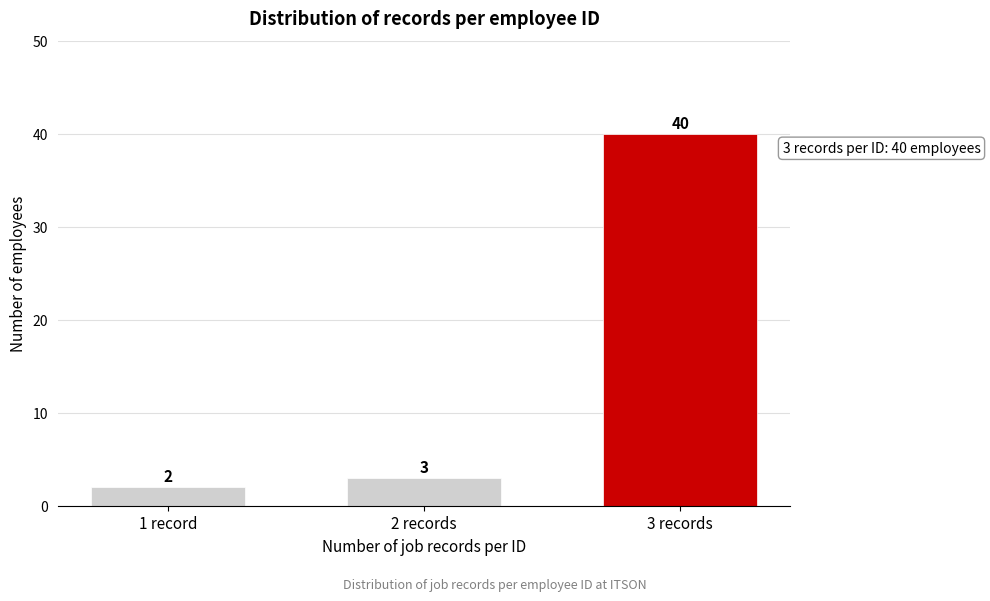

Reading right to left, list all the values displayed in this chart.

40	3	2